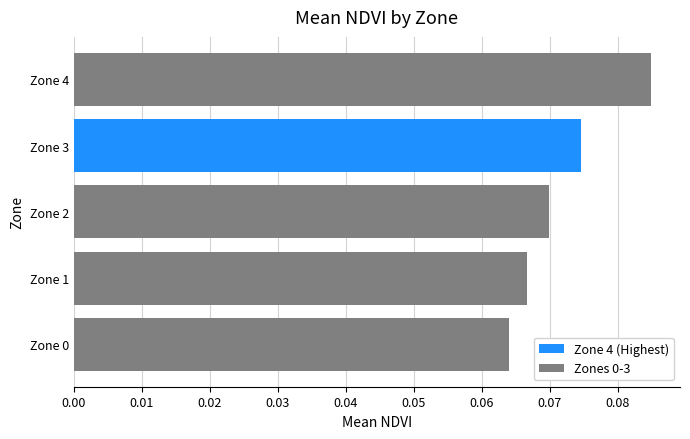

How many values are between 0 and 1?

5